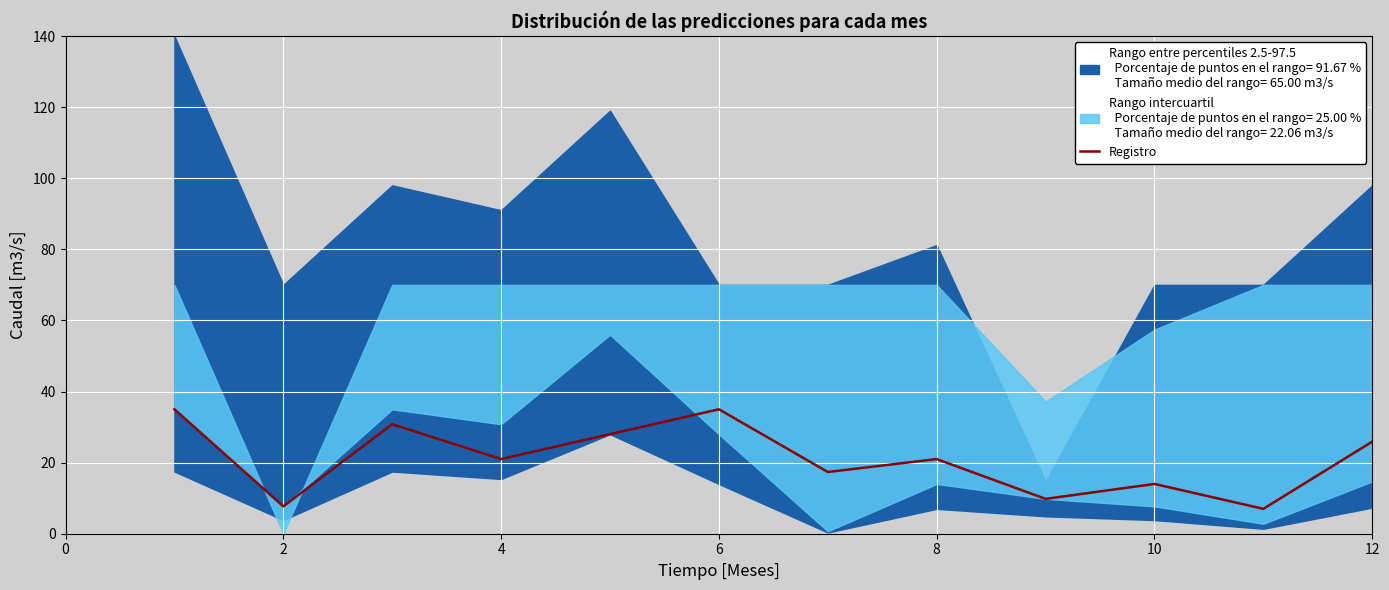

What is the lowest value of the Registro series?

7.0